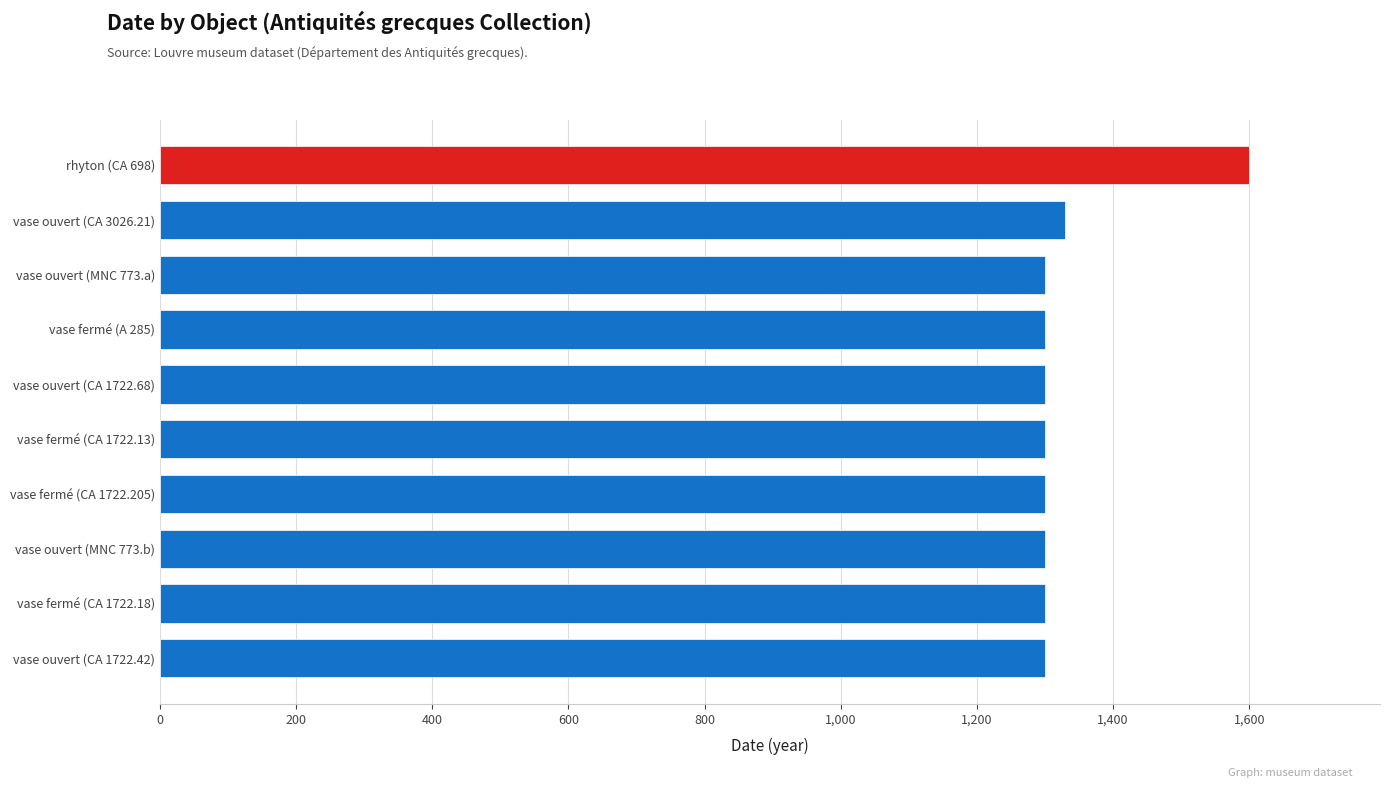

What is the difference between the values at vase fermé (CA 1722.205) and rhyton (CA 698)?

300